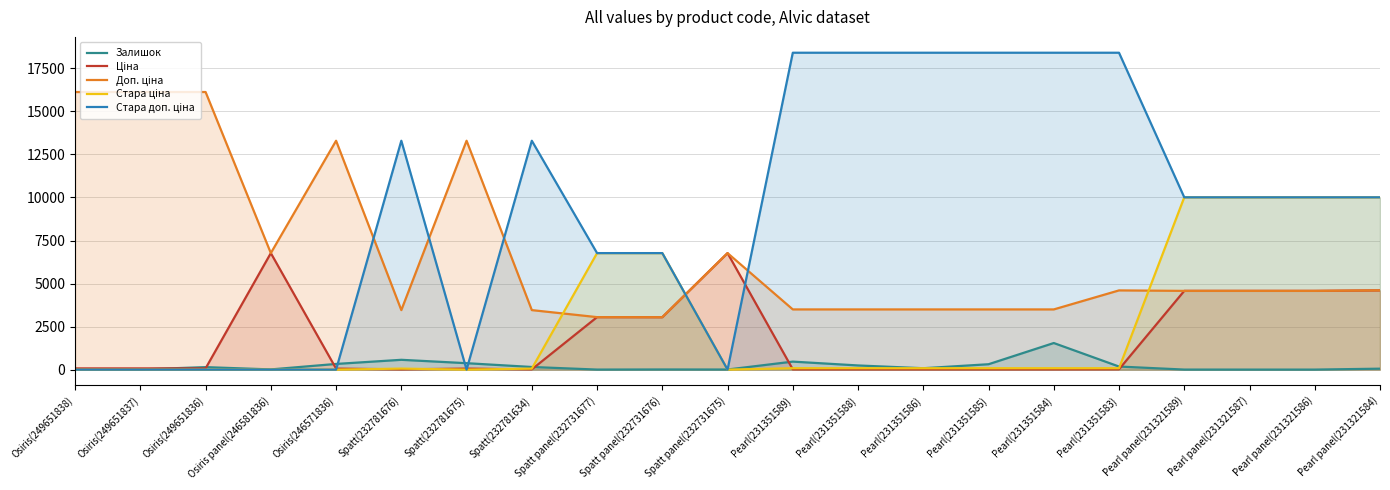

What is the sum of the Стара ціна values at Osiris(249651837) and Pearl(231351586)?

81.8